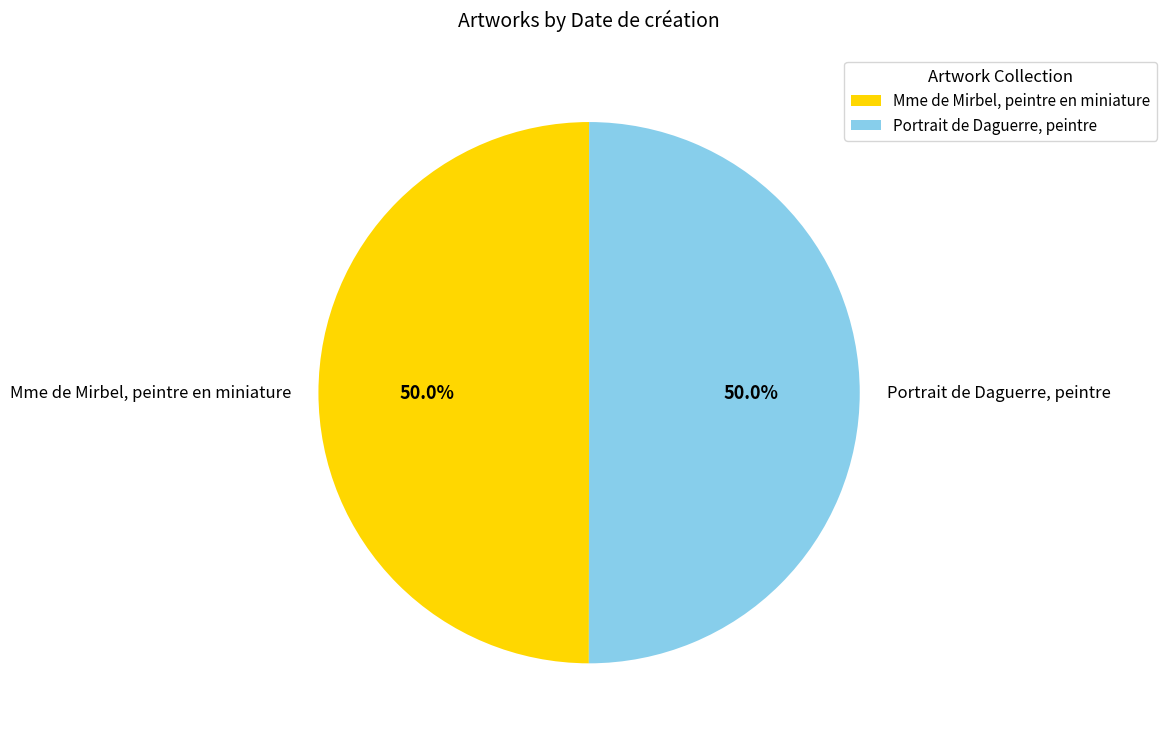

The Portrait de Daguerre, peintre slice represents 40% of the pie. True or false?

False